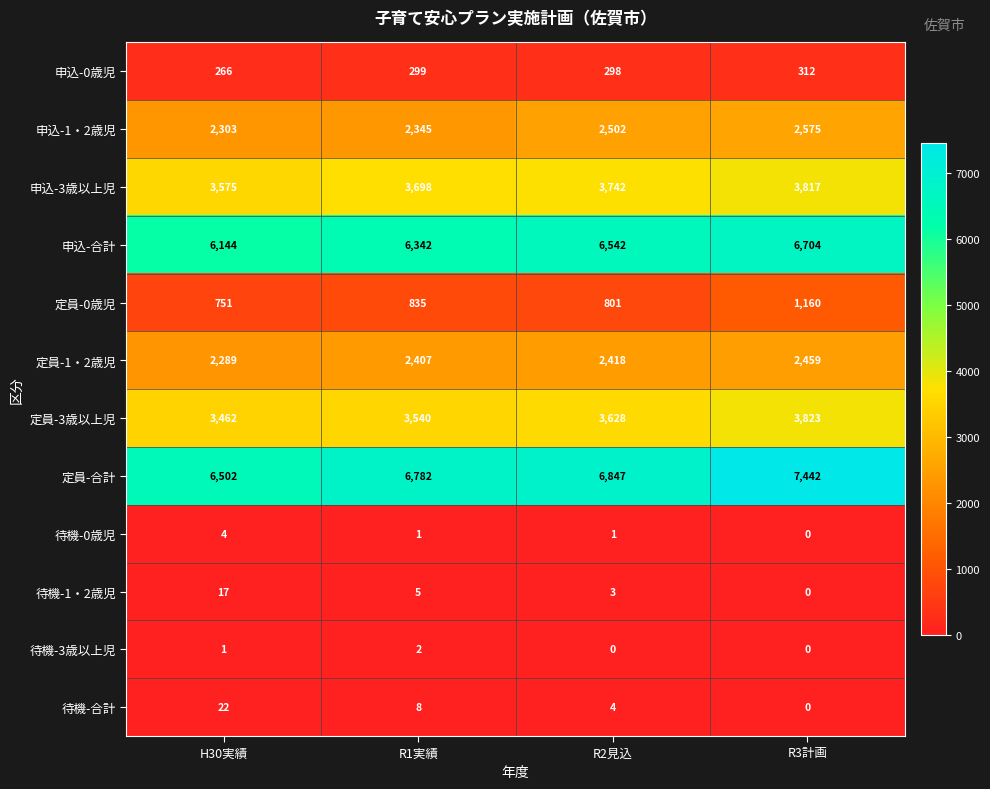

What is the greatest value displayed?

7442